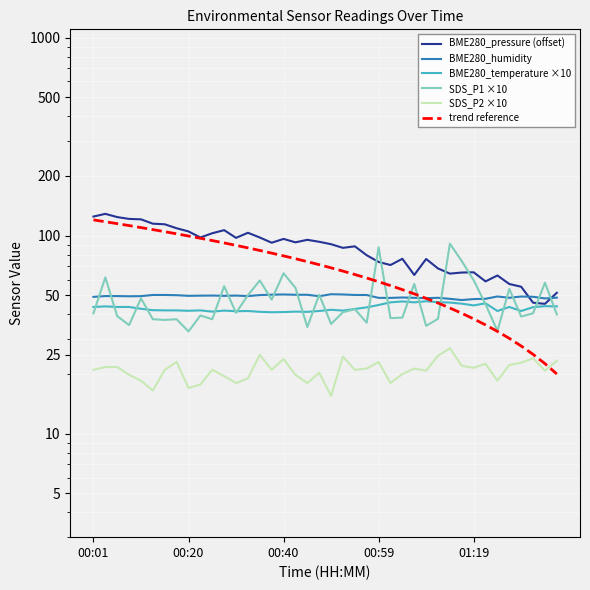

What position from the left is 22?

23